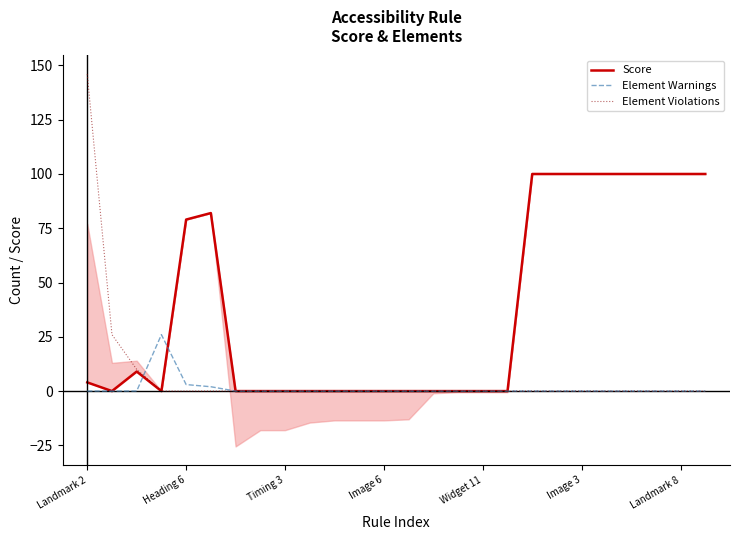

Which series changed the most between 15 and 25?

Score